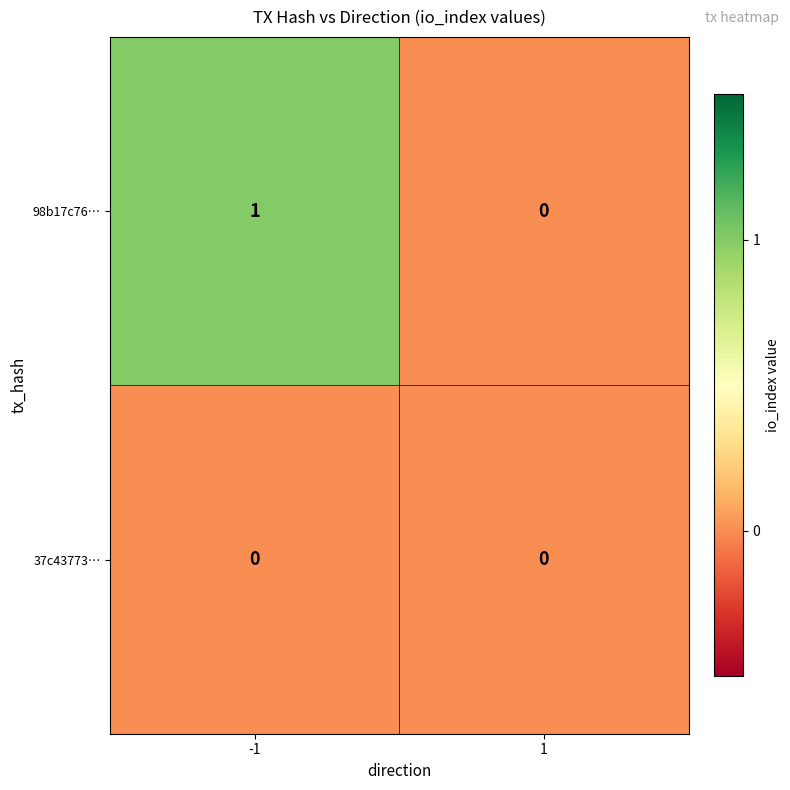

Between -1 and 1, which series saw the biggest shift?

98b17c76…